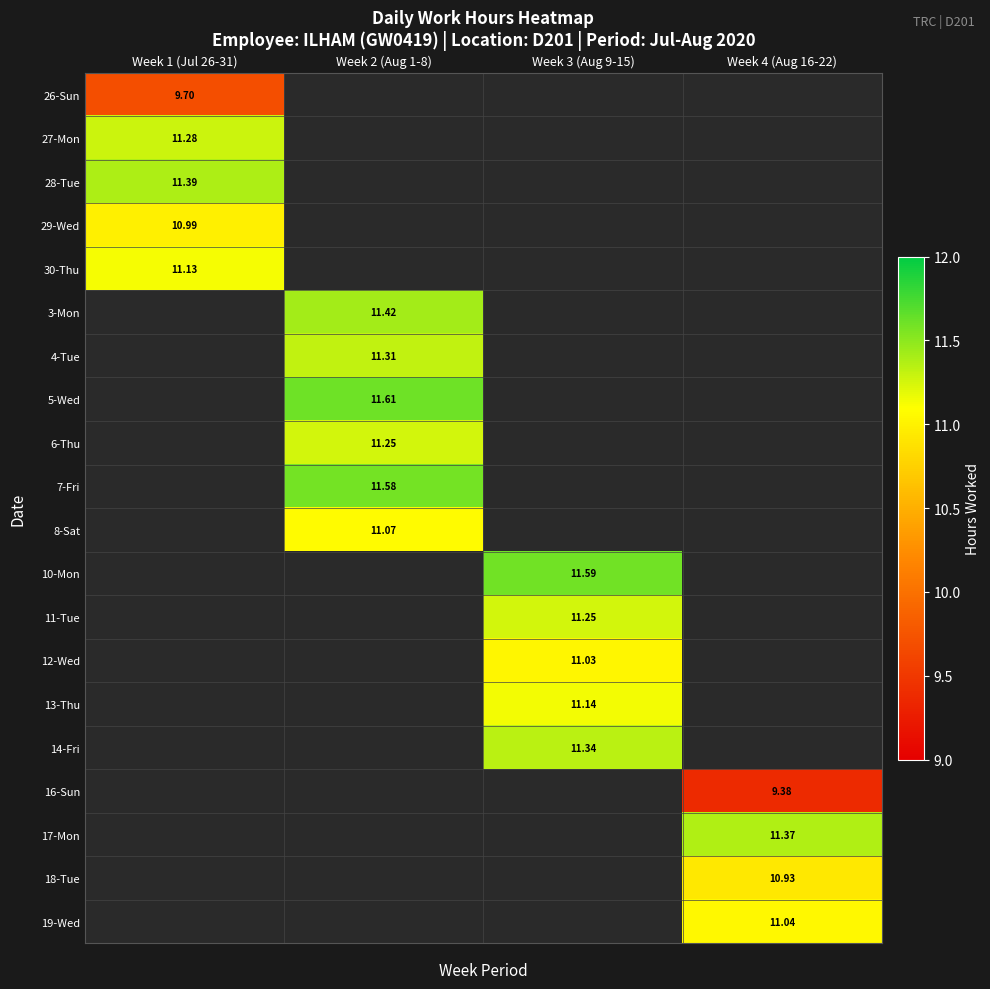

How many distinct data groups are displayed?

20